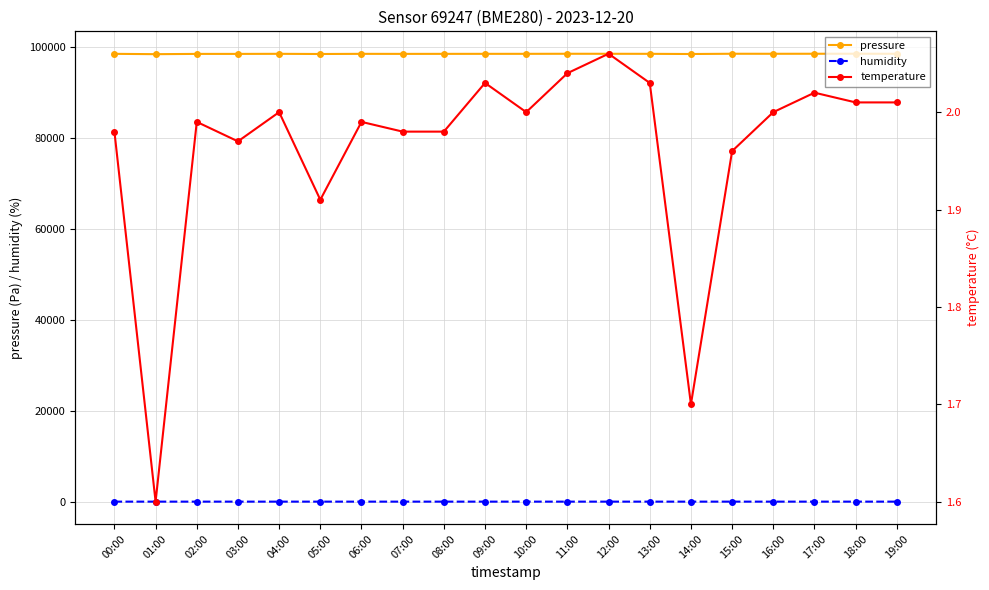

What is the difference between the highest and lowest values at 00:00?

98572.9